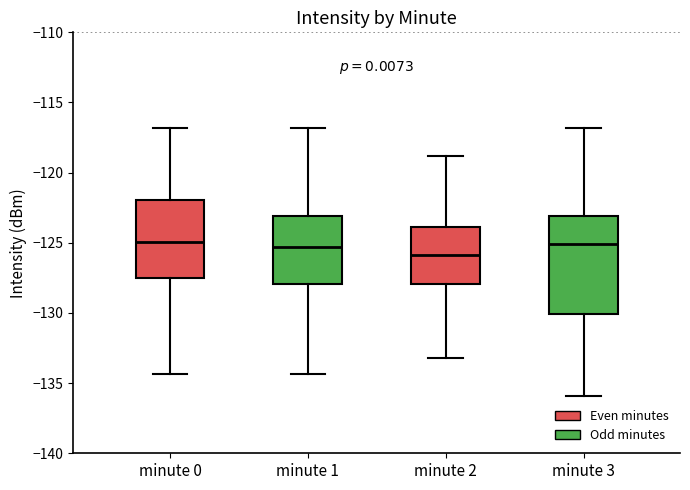

Reading left to right, transcribe this box plot: for each box, give where its median line is, the range the box spans, and where its two whiskers end, as read against the y-axis. The values are not printed on the chart, so give them approximately, as read against the axis.

minute 0: median -125.0, box -127.5 to -122.0, whiskers -134.5 to -117.0
minute 1: median -125.5, box -128.0 to -123.0, whiskers -134.5 to -117.0
minute 2: median -126.0, box -128.0 to -124.0, whiskers -133.0 to -119.0
minute 3: median -125.0, box -130.0 to -123.0, whiskers -136.0 to -117.0